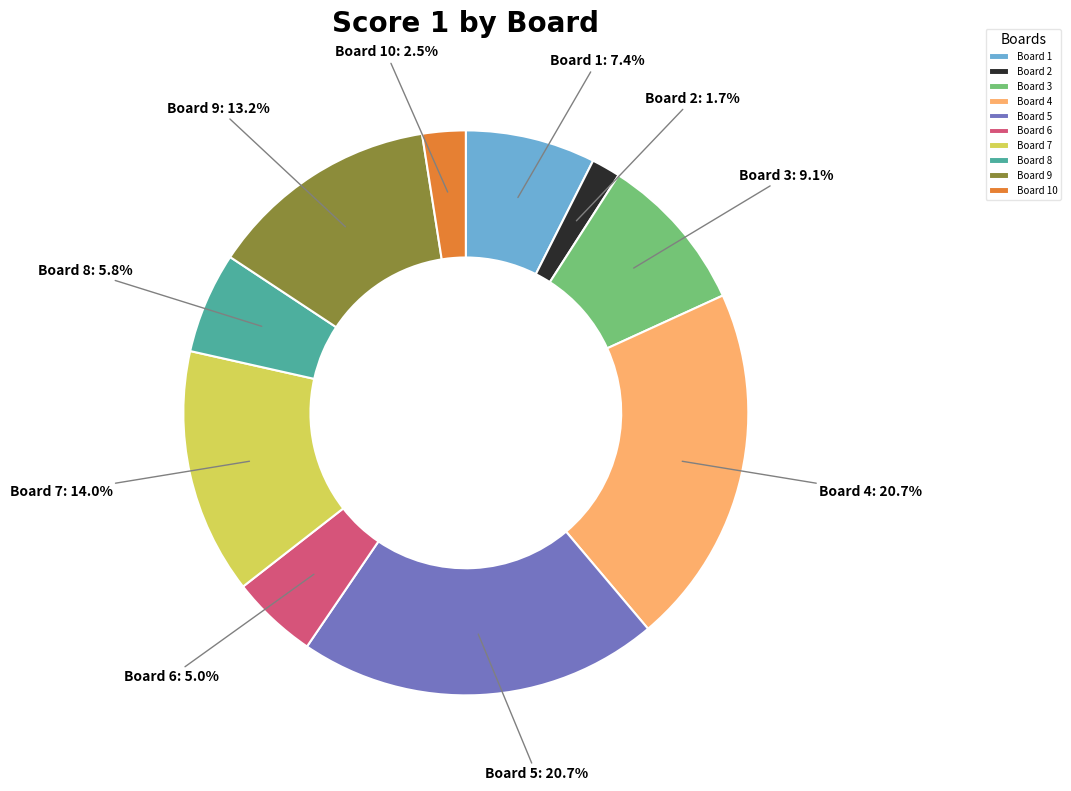

To the nearest percent, what is the average slice percentage?

10%